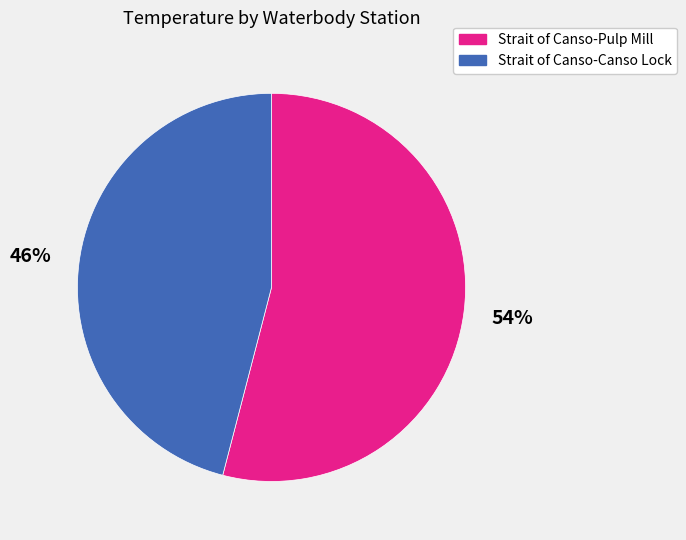

To the nearest percent, what percentage of the pie is Strait of Canso-Canso Lock?

46%